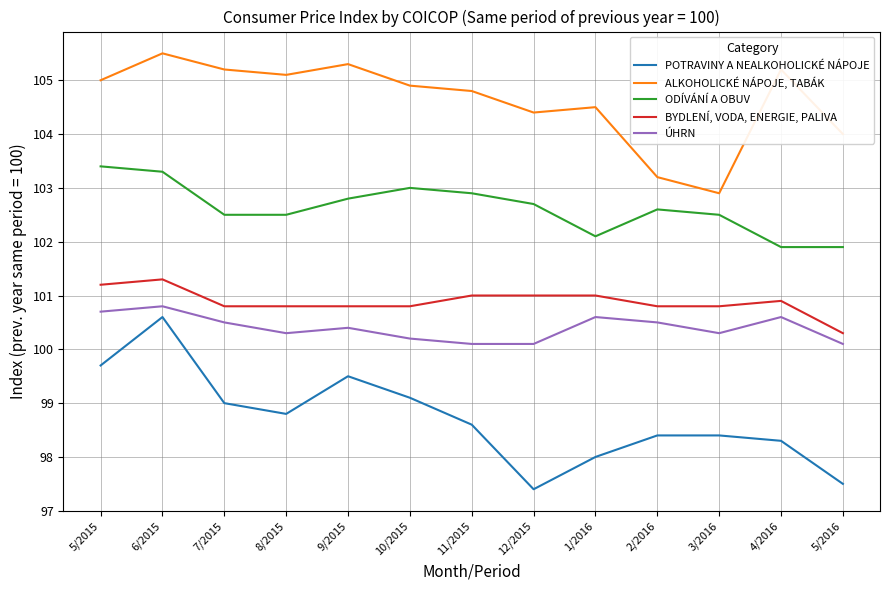

Does the chart have visible grid lines?

Yes